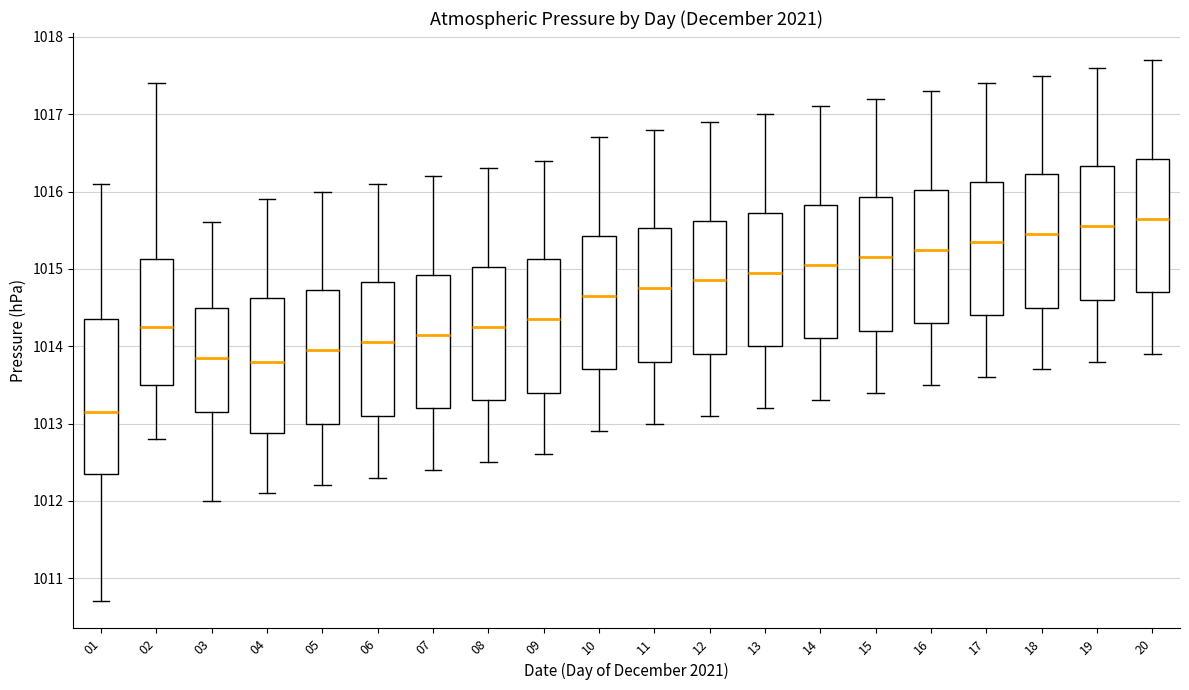

Where does the lower whisker of the box at x = 01 end on the y-axis? The values are not printed on the chart, so give them approximately, as read against the axis.

1010.7